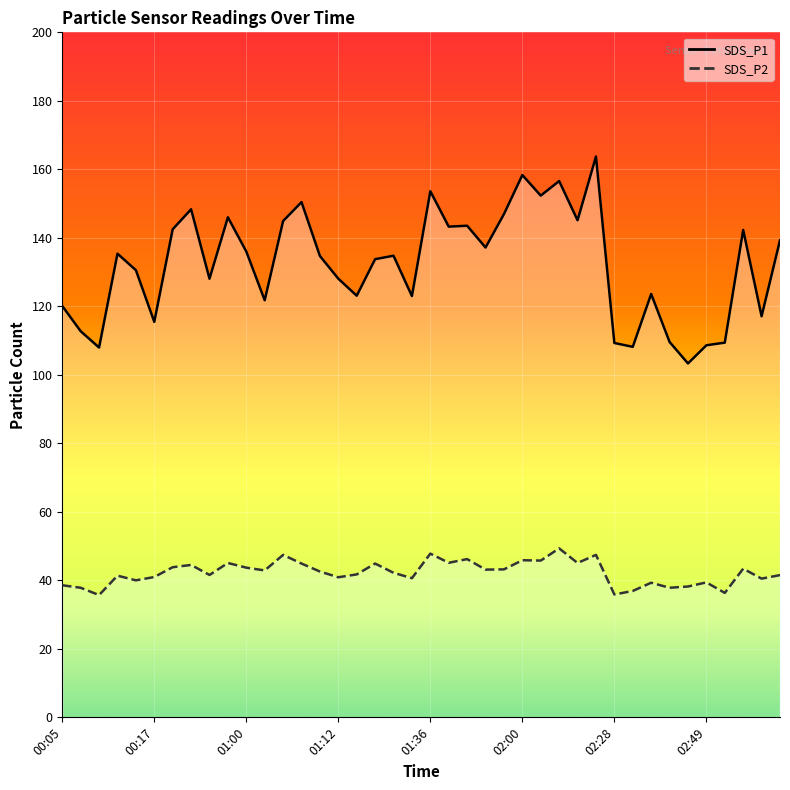

True or false: SDS_P1 line and SDS_P2 line cross at least once.

False